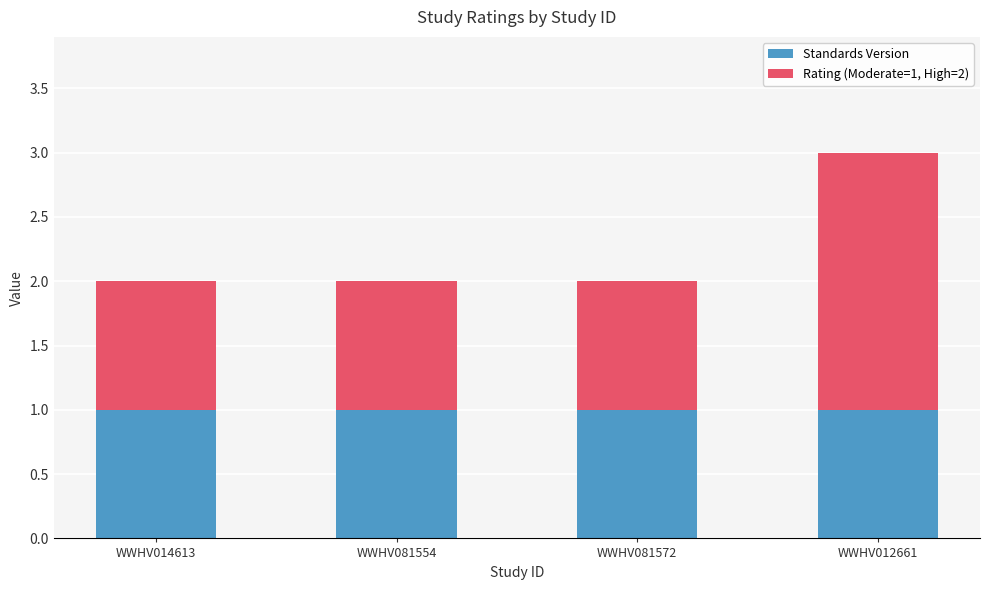

Reading right to left, what are the values for Standards Version?

1	1	1	1